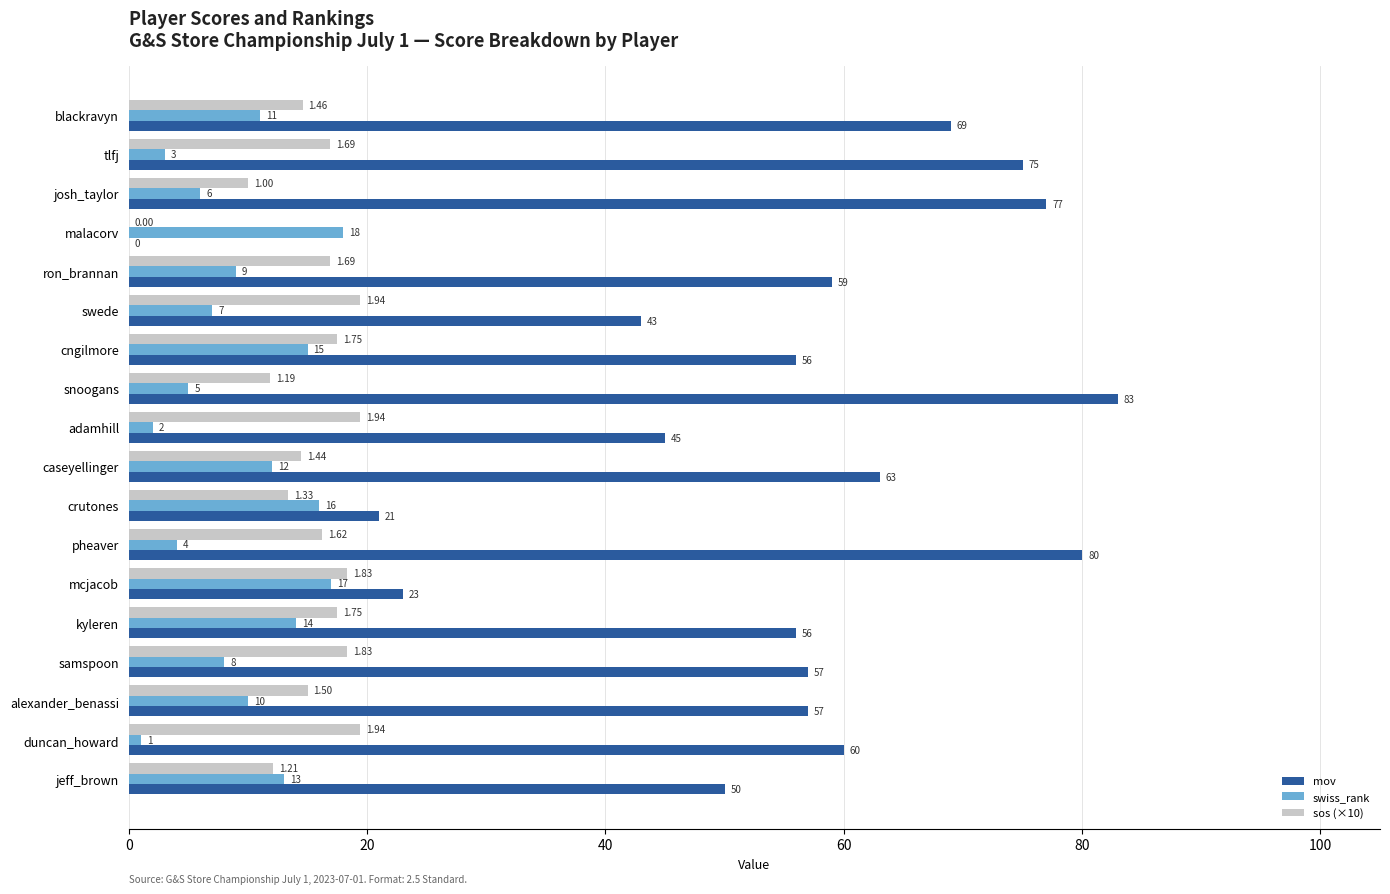

Which series has the largest total across all categories?

mov